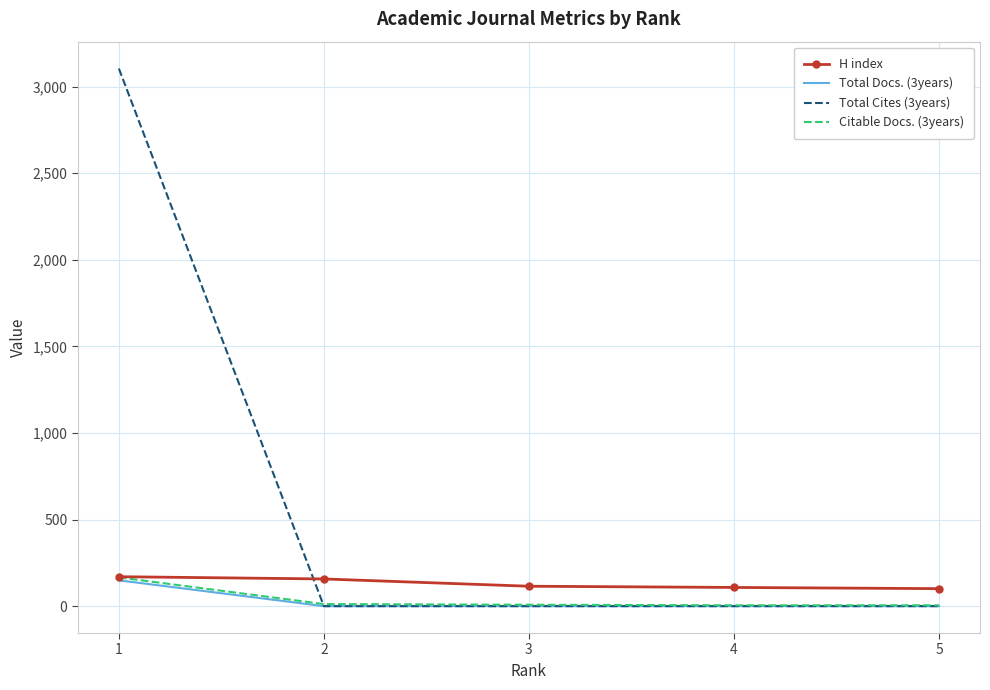

Which series has the largest total across all categories?

Total Cites (3years)